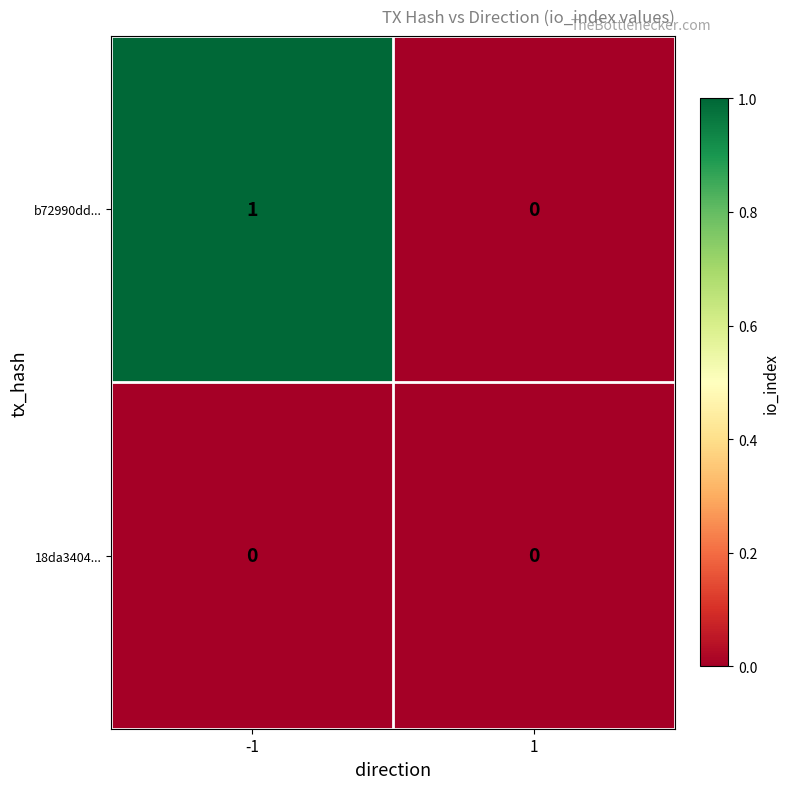

Reading right to left, transcribe all the data shown in this chart.

b72990dd...: 0	1
18da3404...: 0	0